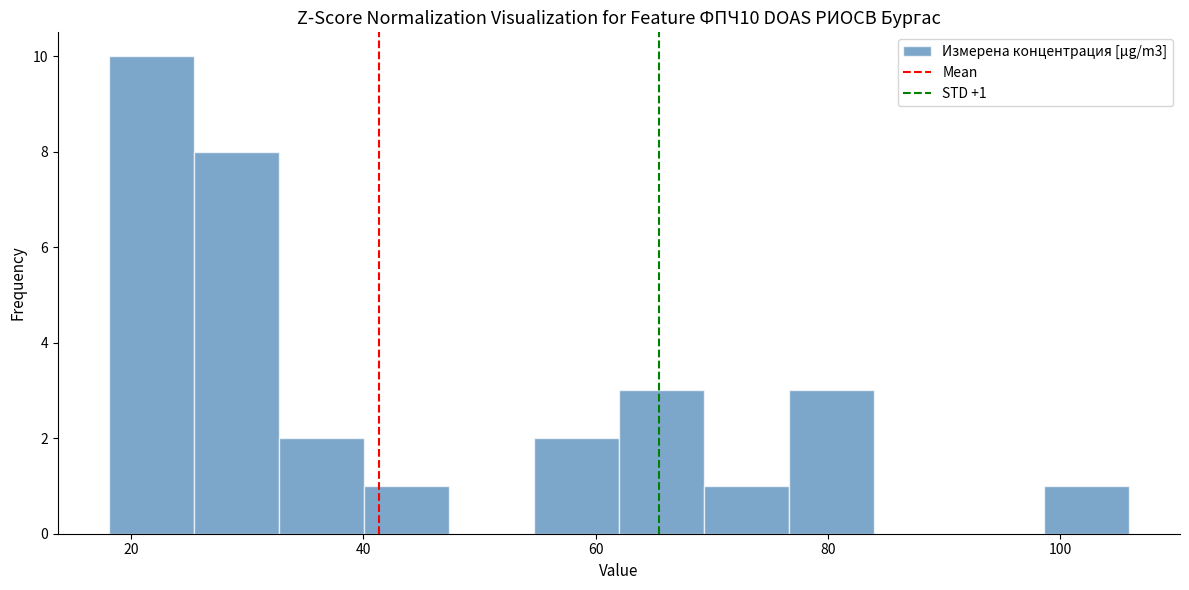

Around what value on the x-axis is the tallest bar? Give the approximate position of its centre, as read against the axis.

22